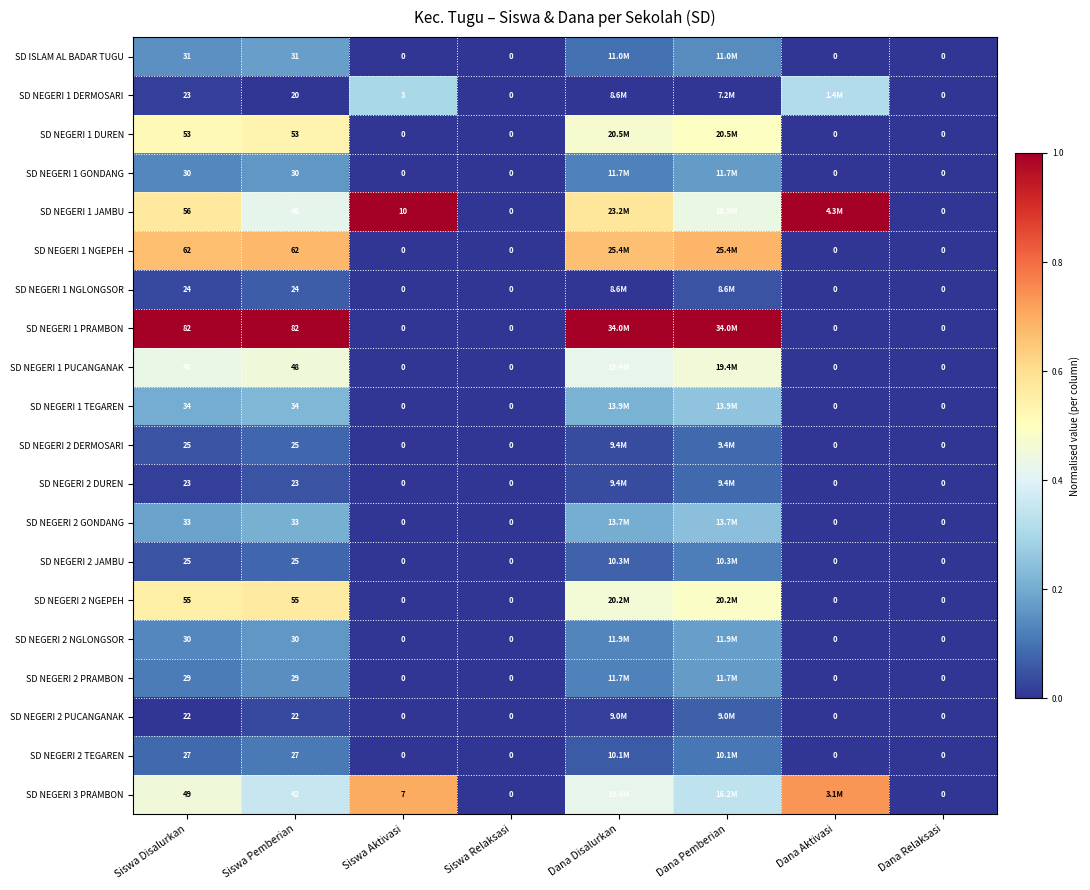

Rank the series at Dana Disalurkan from highest to lowest value.

SD NEGERI 1 PRAMBON, SD NEGERI 1 NGEPEH, SD NEGERI 1 JAMBU, SD NEGERI 1 DUREN, SD NEGERI 2 NGEPEH, SD NEGERI 1 PUCANGANAK, SD NEGERI 3 PRAMBON, SD NEGERI 1 TEGAREN, SD NEGERI 2 GONDANG, SD NEGERI 2 NGLONGSOR, SD NEGERI 1 GONDANG, SD NEGERI 2 PRAMBON, SD ISLAM AL BADAR TUGU, SD NEGERI 2 JAMBU, SD NEGERI 2 TEGAREN, SD NEGERI 2 DERMOSARI, SD NEGERI 2 DUREN, SD NEGERI 2 PUCANGANAK, SD NEGERI 1 DERMOSARI, SD NEGERI 1 NGLONGSOR